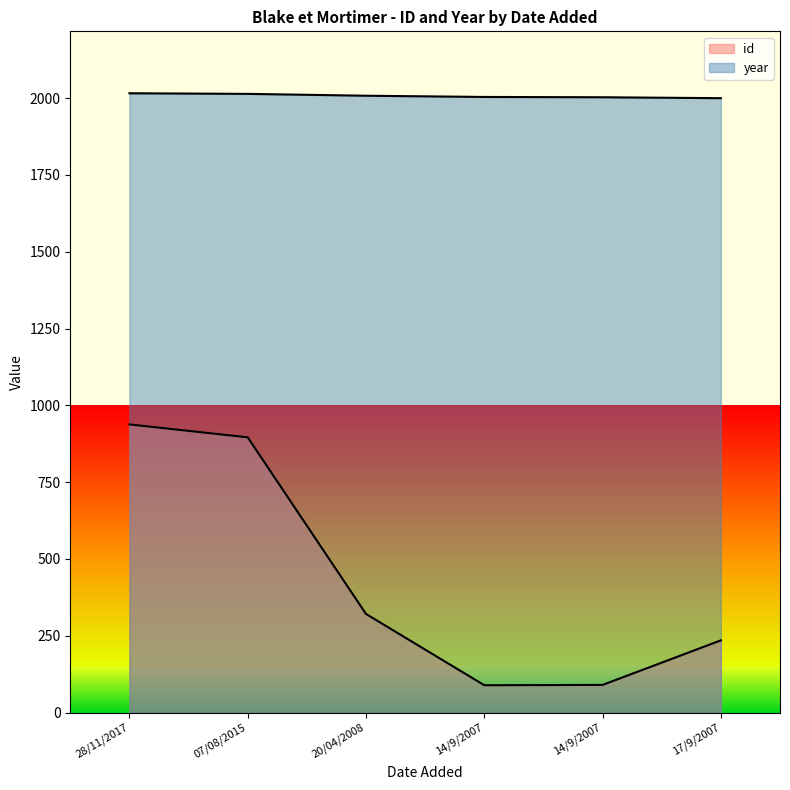

Which series has the largest range (max minus min)?

id